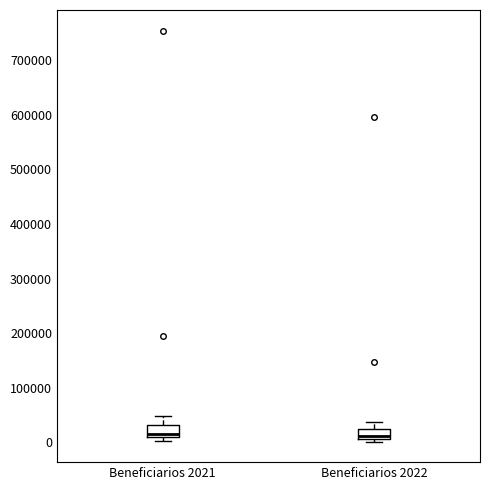

Reading left to right, transcribe this box plot: for each box, give where its median line is, the range the box spans, and where its two whiskers end, as read against the y-axis. The values are not printed on the chart, so give them approximately, as read against the axis.

Beneficiarios 2021: median 10000 (just above the box's lower edge), box 10000 to 30000, whiskers 0 to 50000
Beneficiarios 2022: median 10000 (just above the box's lower edge), box 10000 to 20000, whiskers 0 to 40000